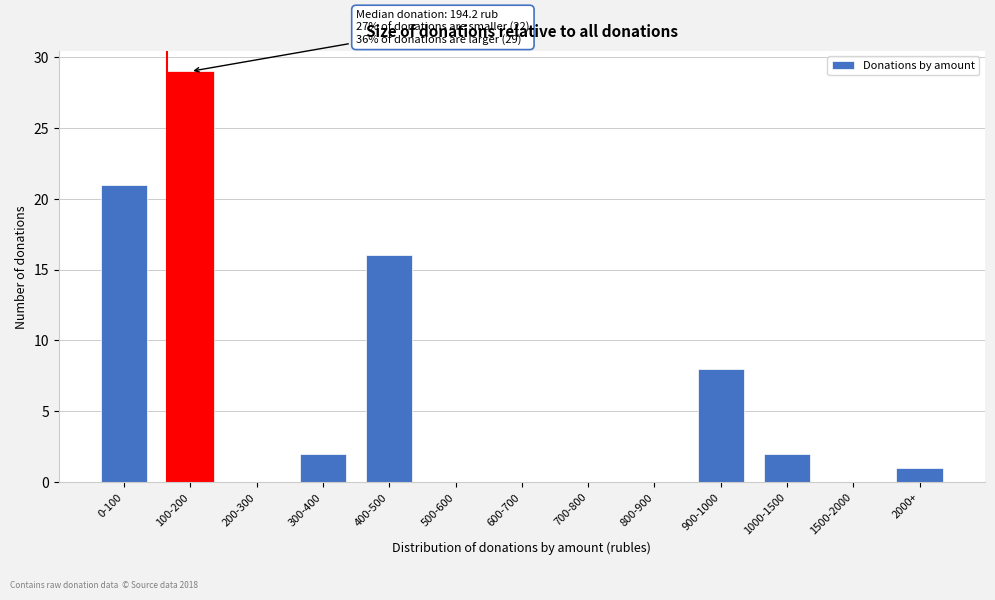

Reading left to right, transcribe all the data shown in this chart.

0-100=21	100-200=29	200-300=0	300-400=2	400-500=16	500-600=0	600-700=0	700-800=0	800-900=0	900-1000=8	1000-1500=2	1500-2000=0	2000+=1